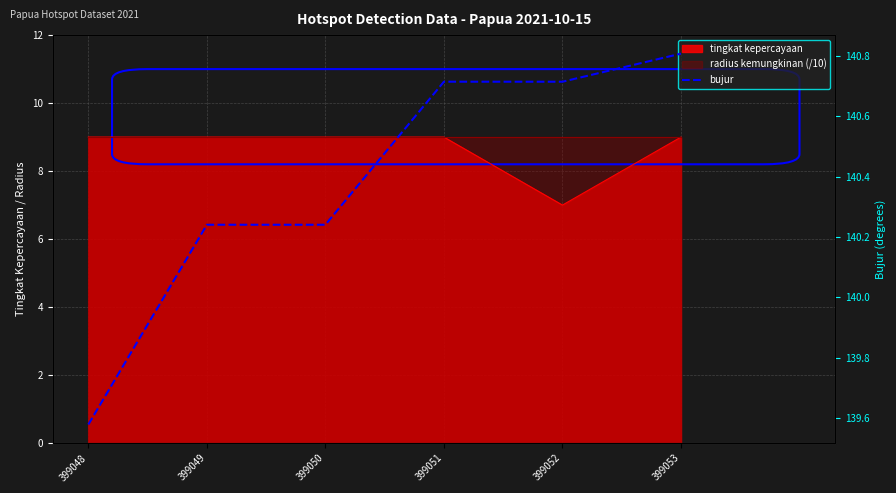

Count the values in the range 140 to 141.

5